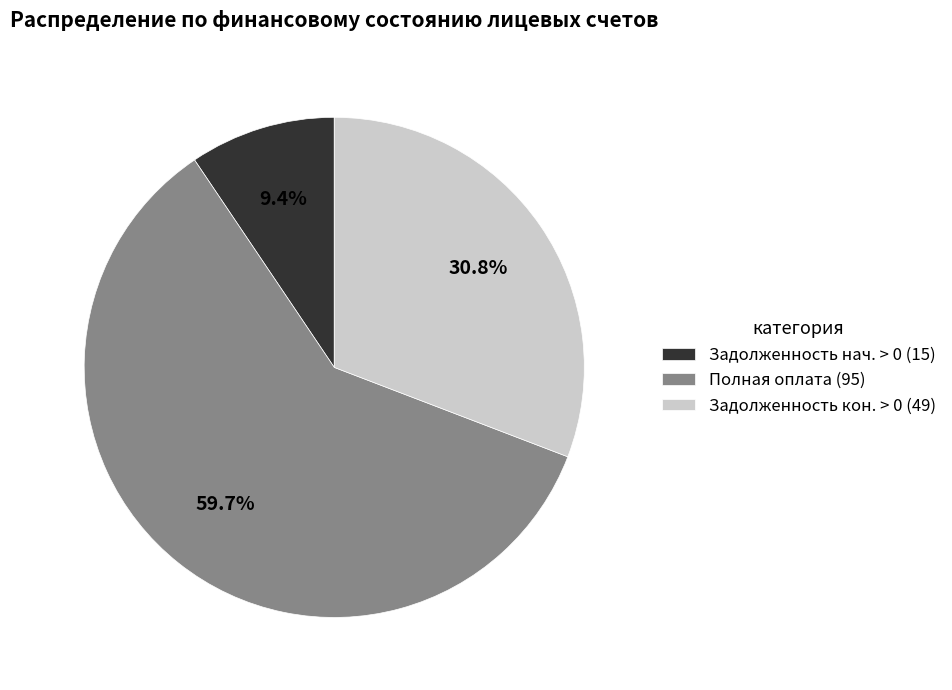

Between Задолженность кон. > 0 (49) and Полная оплата (95), which is larger?

Полная оплата (95)